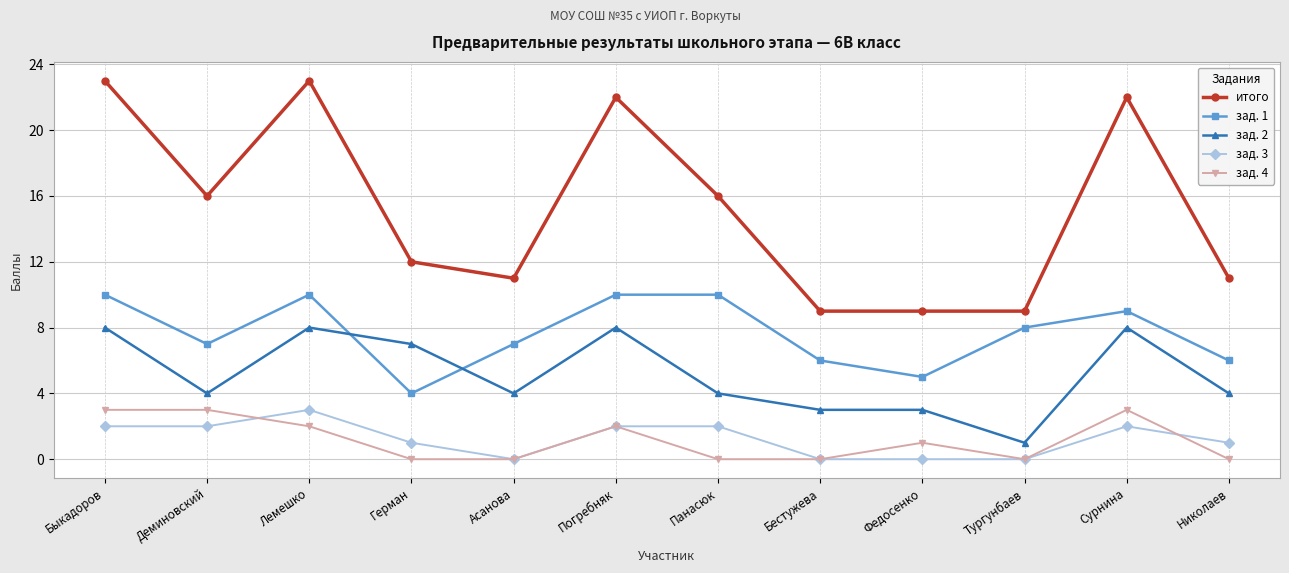

Where is the first local minimum for зад. 2?

Деминовский